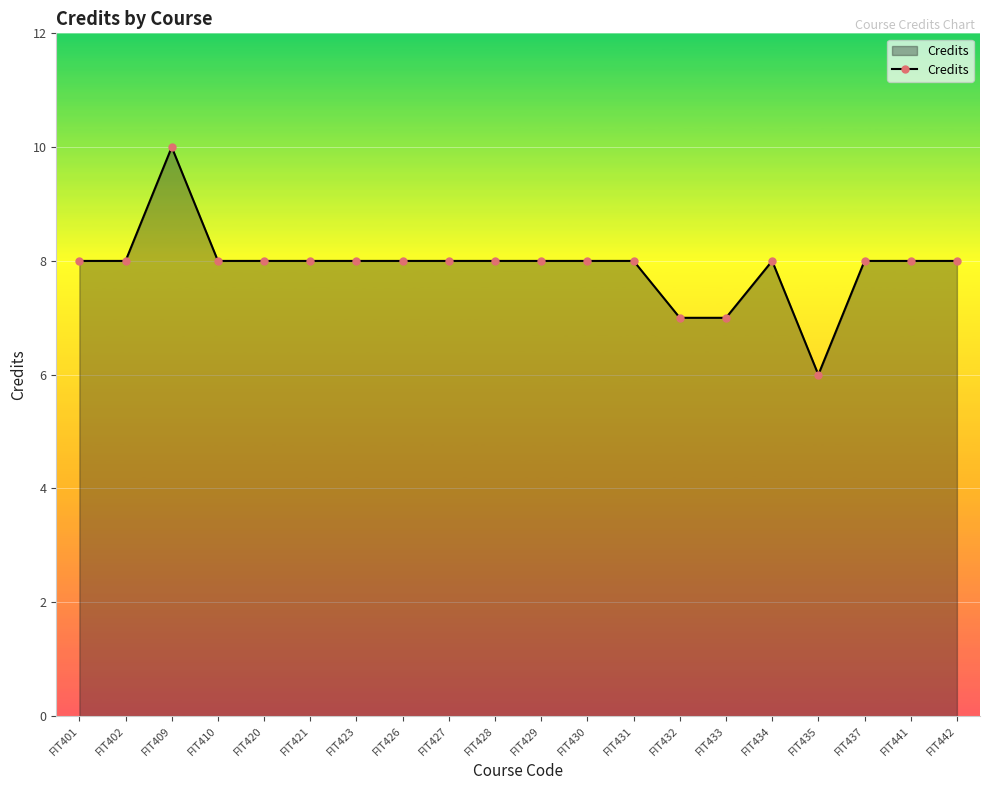

Where is the first local maximum?

FIT409